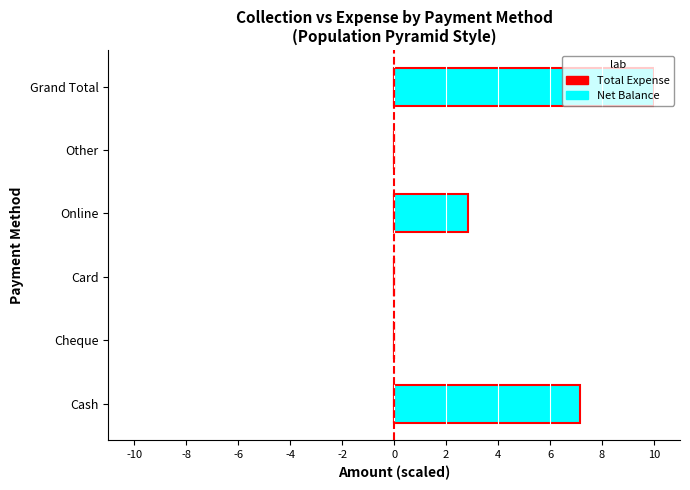

Between Other and Cash, which is larger?

Cash